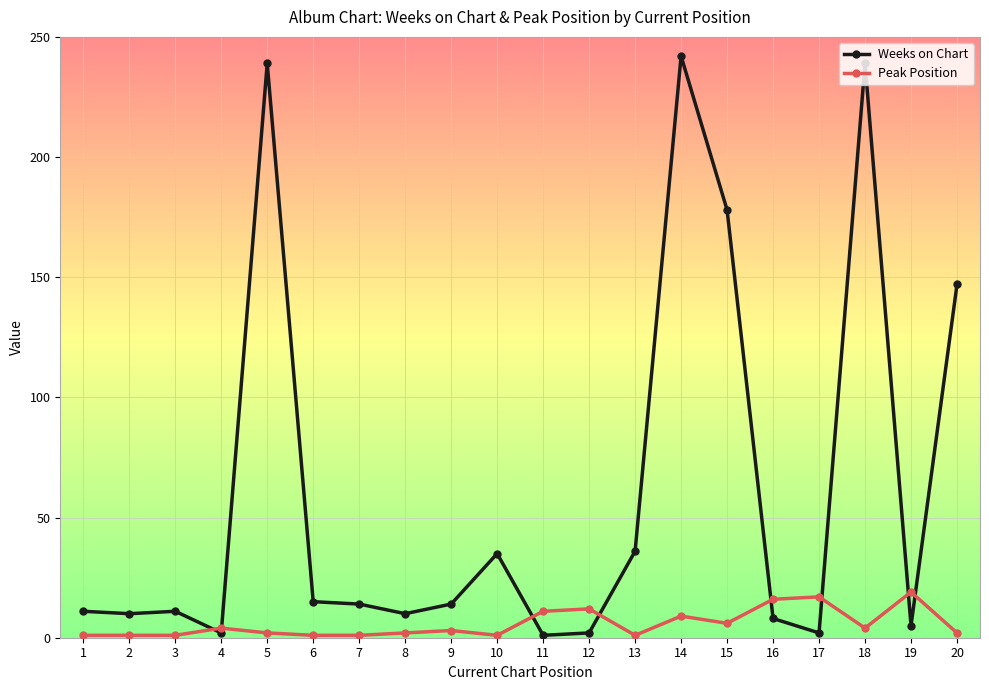

The Weeks on Chart series shows 2 at 12. True or false?

True